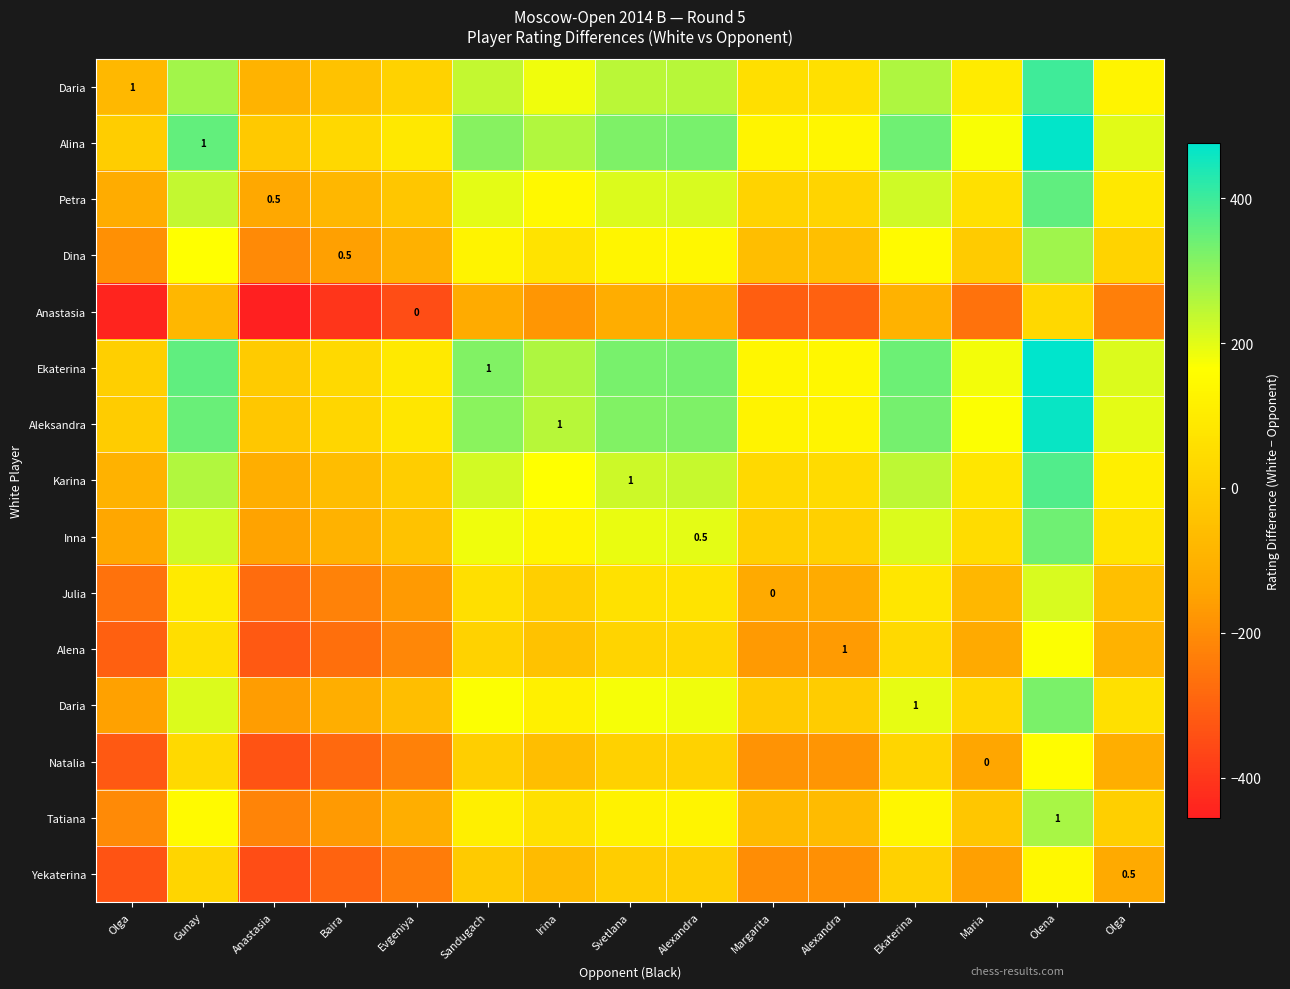

What is the total value across all series at Sandugach?

2102